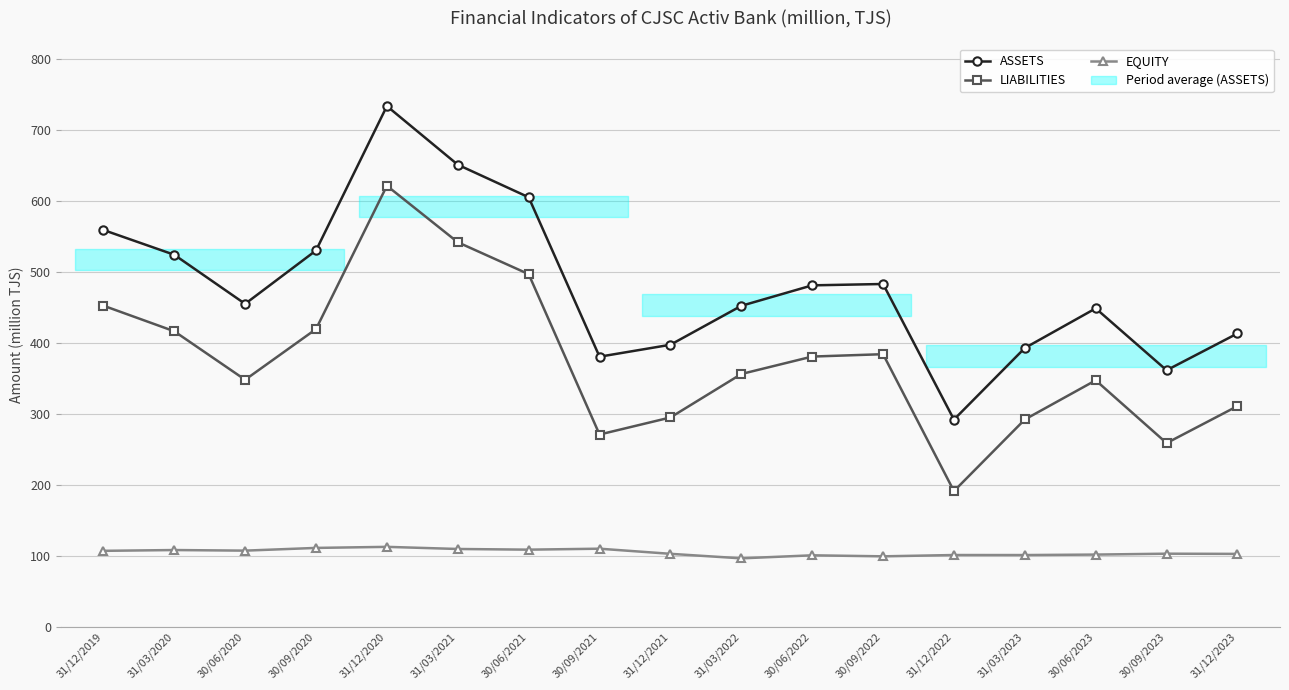

Between 30/06/2021 and 30/09/2023, which series saw the biggest shift?

ASSETS